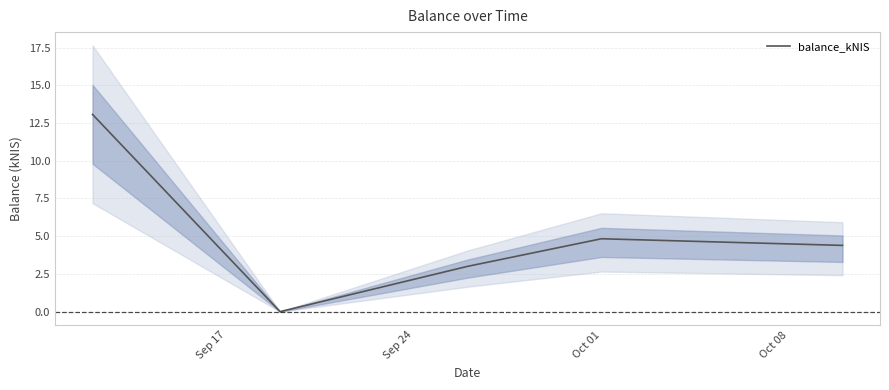

How many categories are shown in the chart?

5